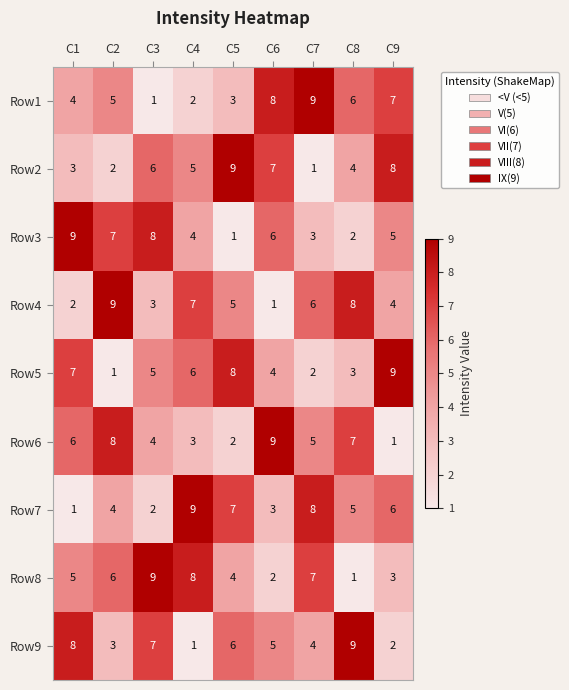

What is the spread (max minus min) of values at C3?

8